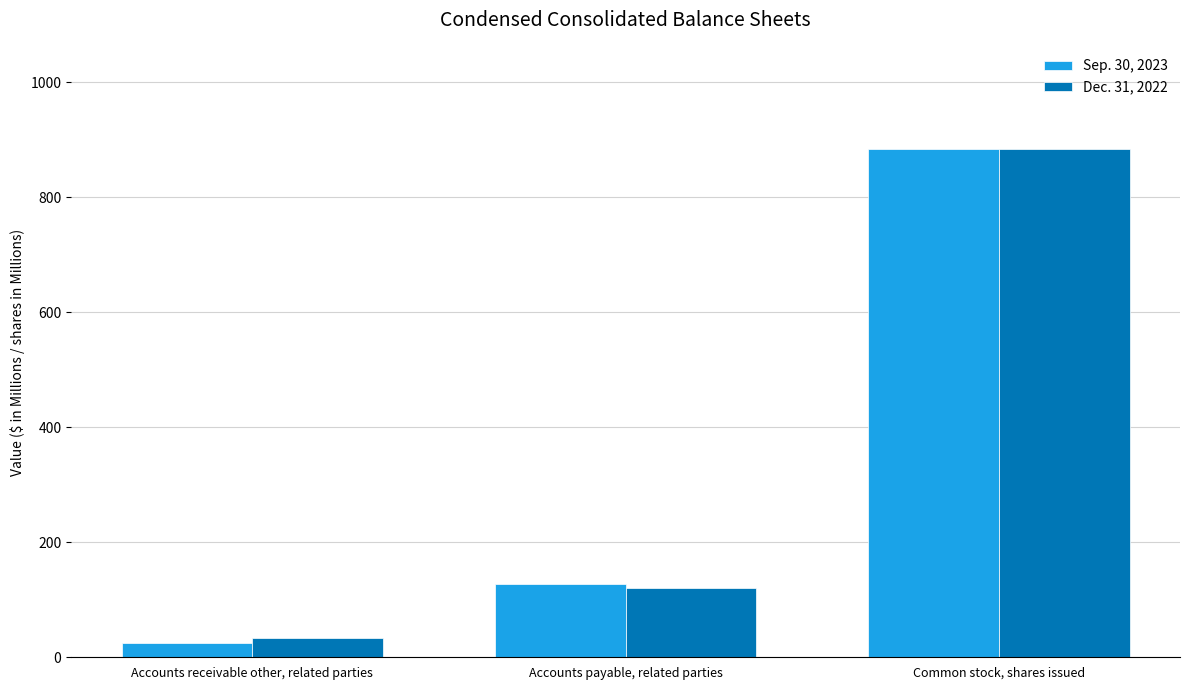

How many values in the Sep. 30, 2023 series are below 126?

1